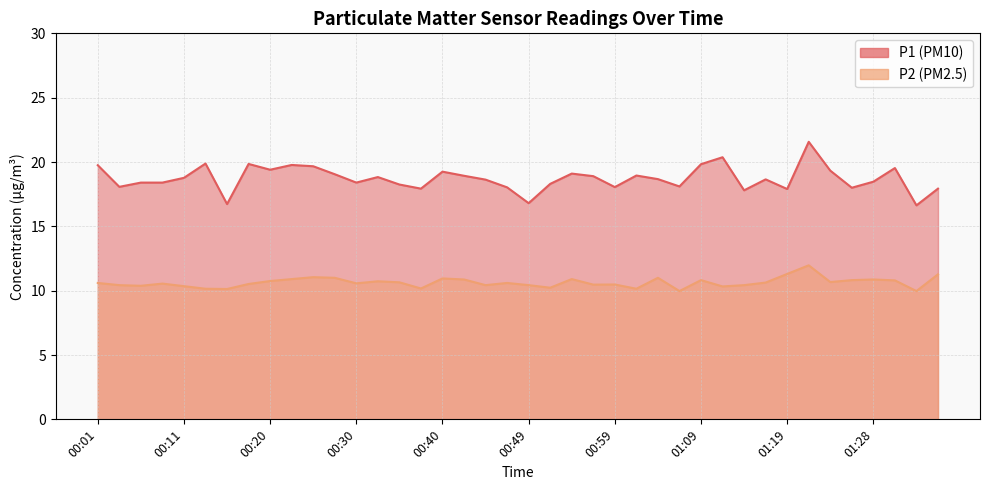

Which series has the largest total across all categories?

P1